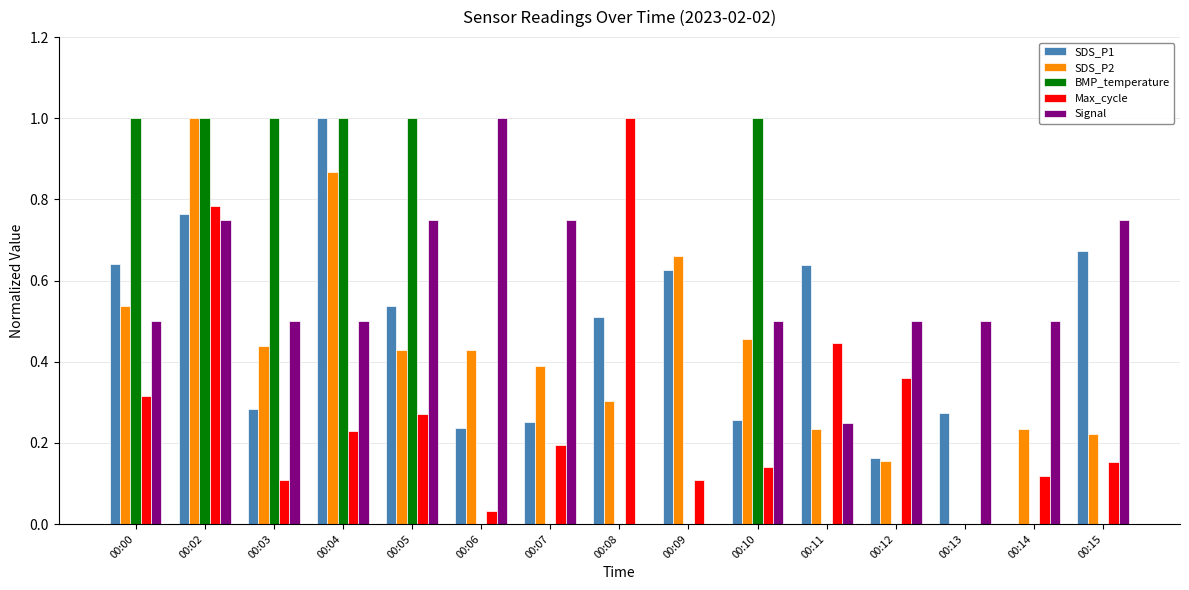

What is the greatest value displayed?

1.0